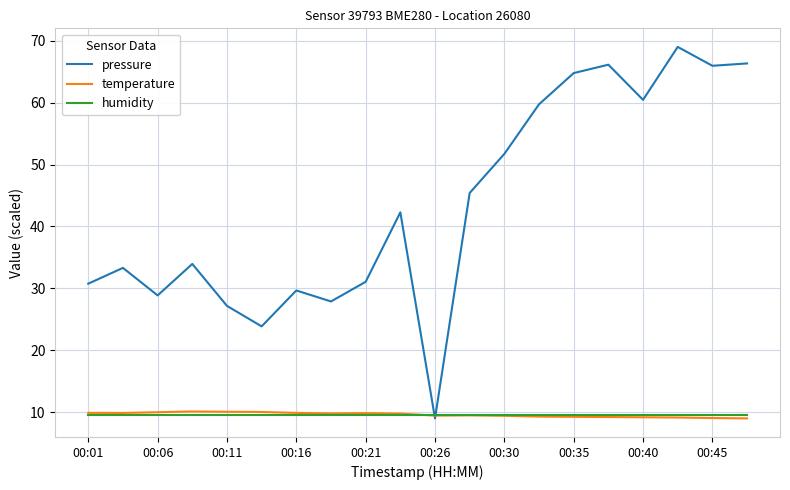

At how many categories does at least one series exceed 58?

7